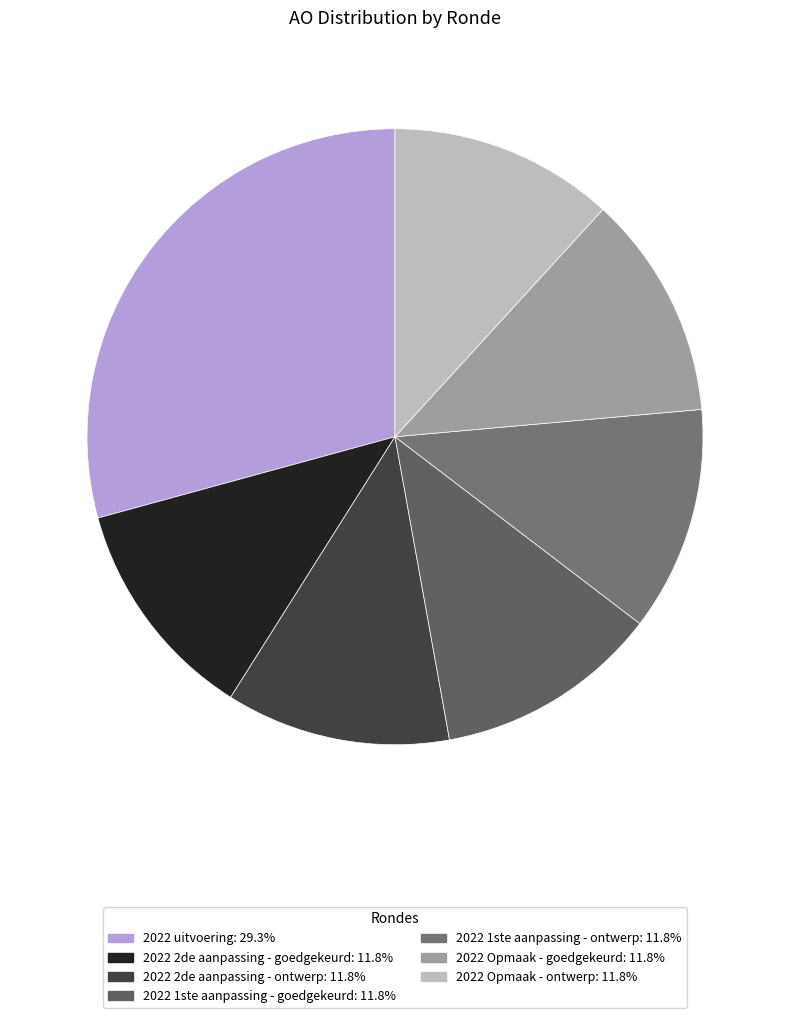

Rank the categories by value from highest to lowest.

2022 uitvoering, 2022 2de aanpassing - goedgekeurd, 2022 2de aanpassing - ontwerp, 2022 1ste aanpassing - goedgekeurd, 2022 1ste aanpassing - ontwerp, 2022 Opmaak - goedgekeurd, 2022 Opmaak - ontwerp